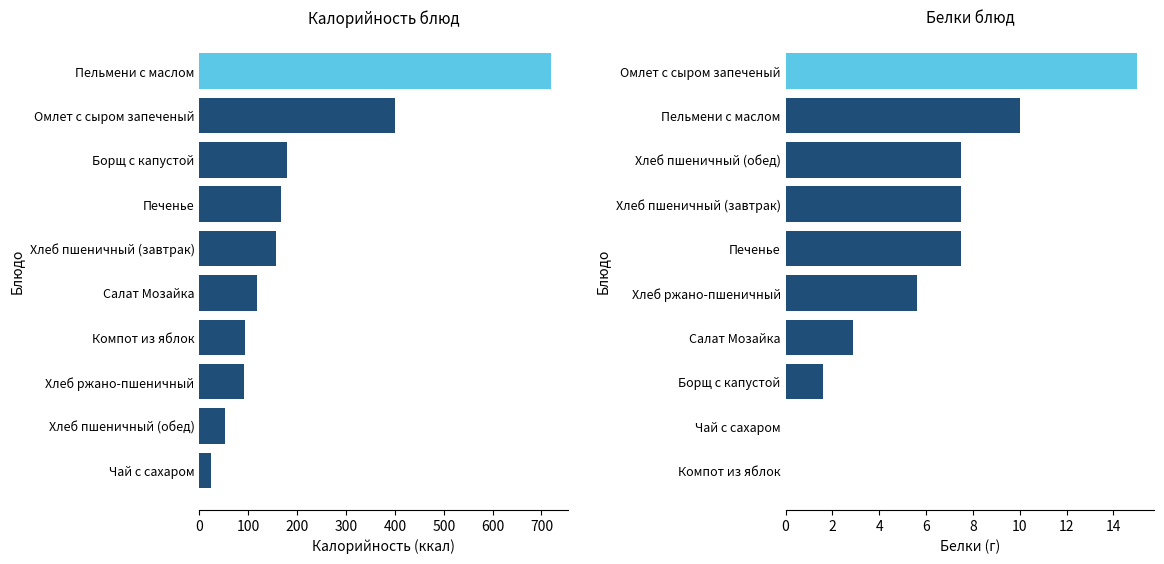

Rank the series by their maximum value, from lowest to highest.

Белки, Калорийность